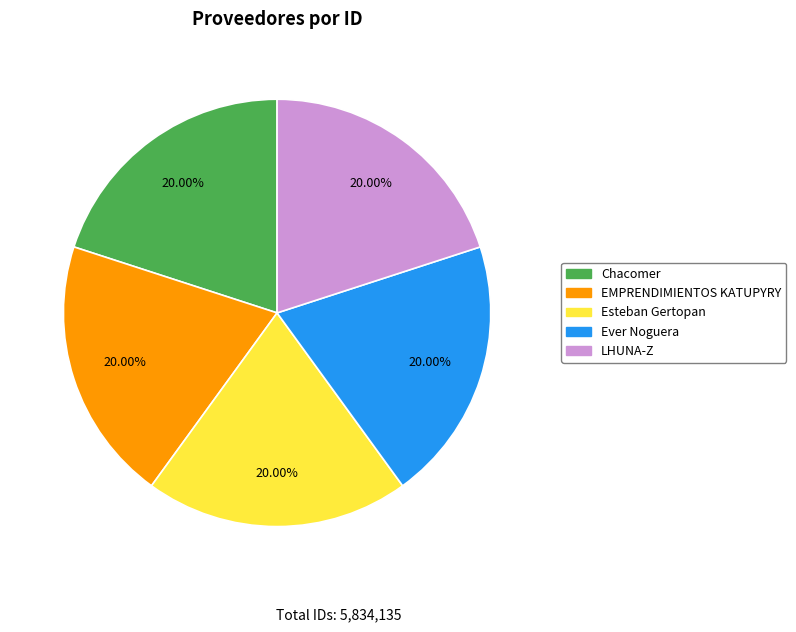

What is the ratio of the value at Chacomer to the value at LHUNA-Z?

1.0